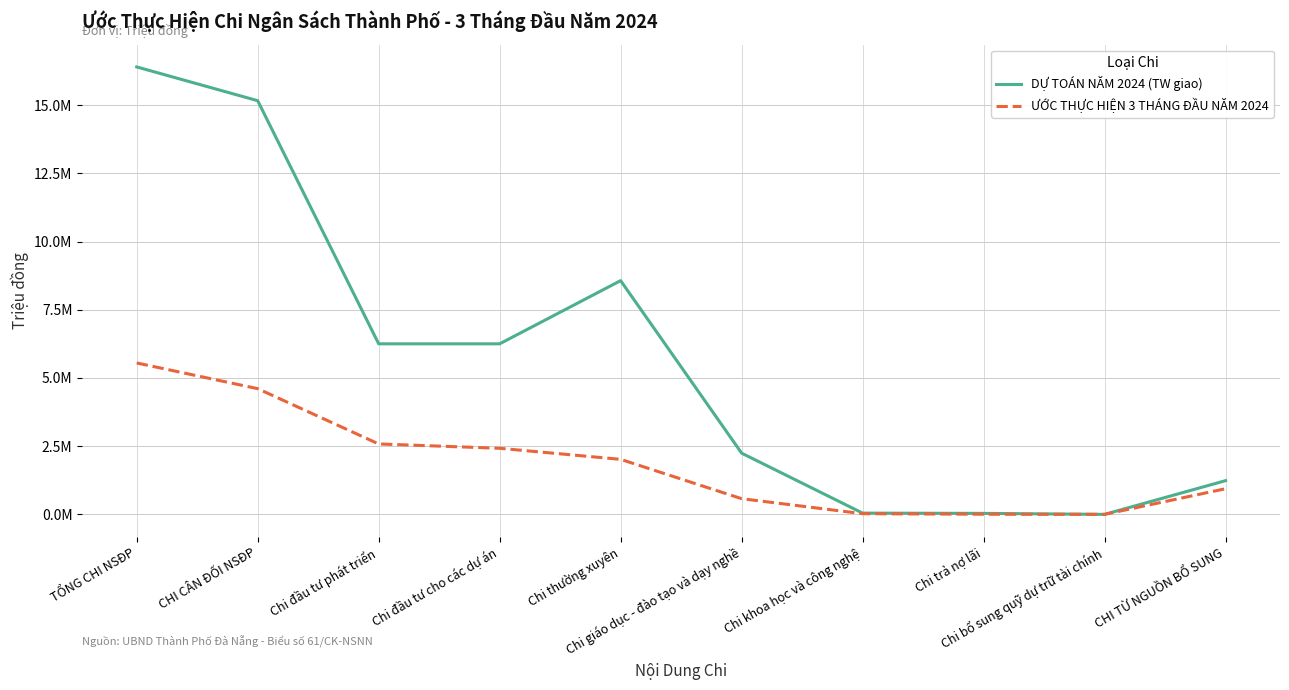

What are all the series names shown in the legend?

DỰ TOÁN NĂM 2024 (TW giao), ƯỚC THỰC HIỆN 3 THÁNG ĐẦU NĂM 2024